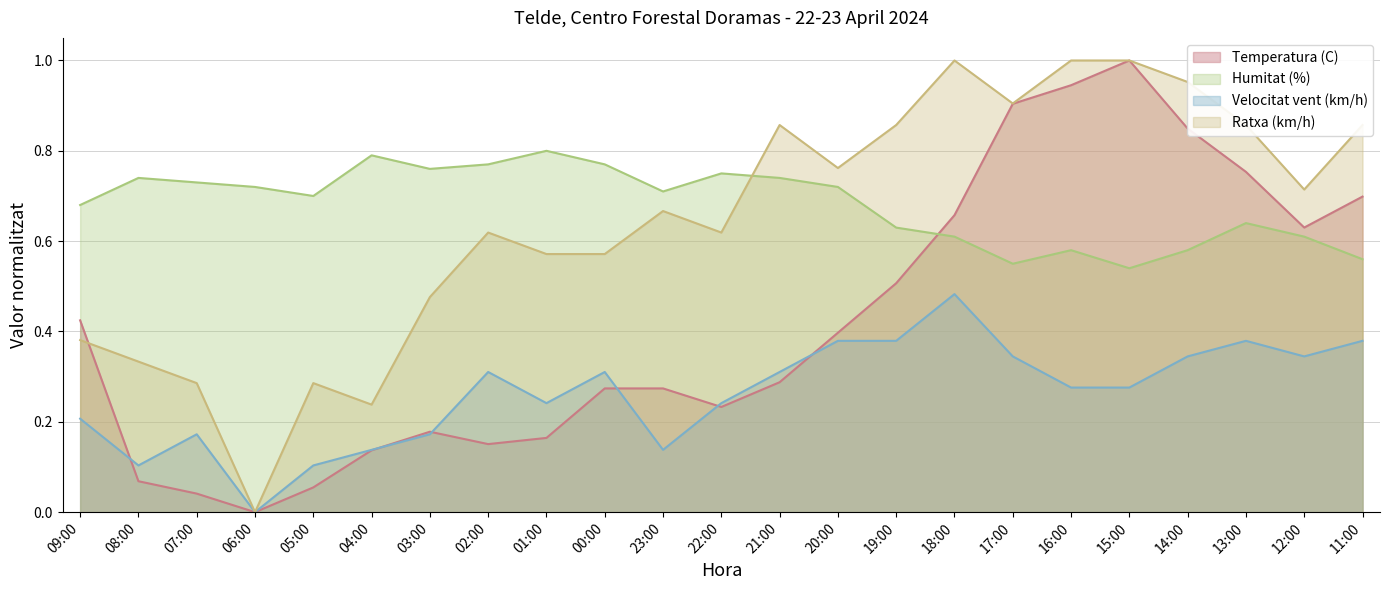

How many distinct data groups are displayed?

4